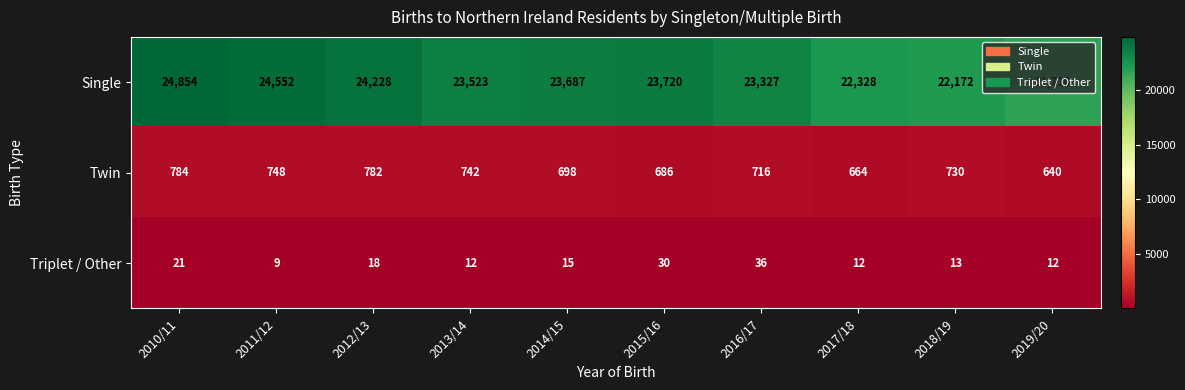

The value of Twin at 2014/15 is 698. True or false?

True